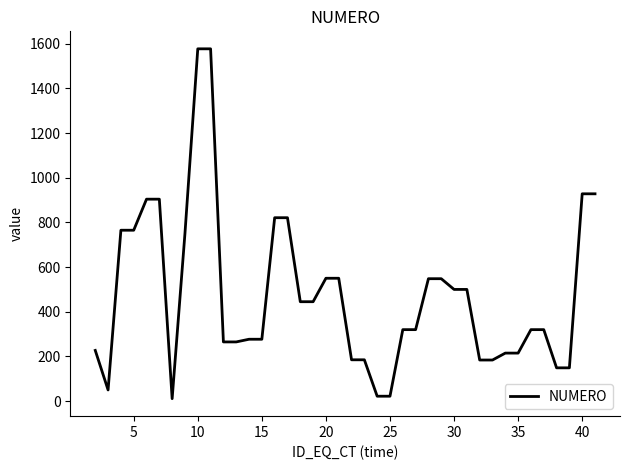

What is the maximum value shown in the chart?

1577